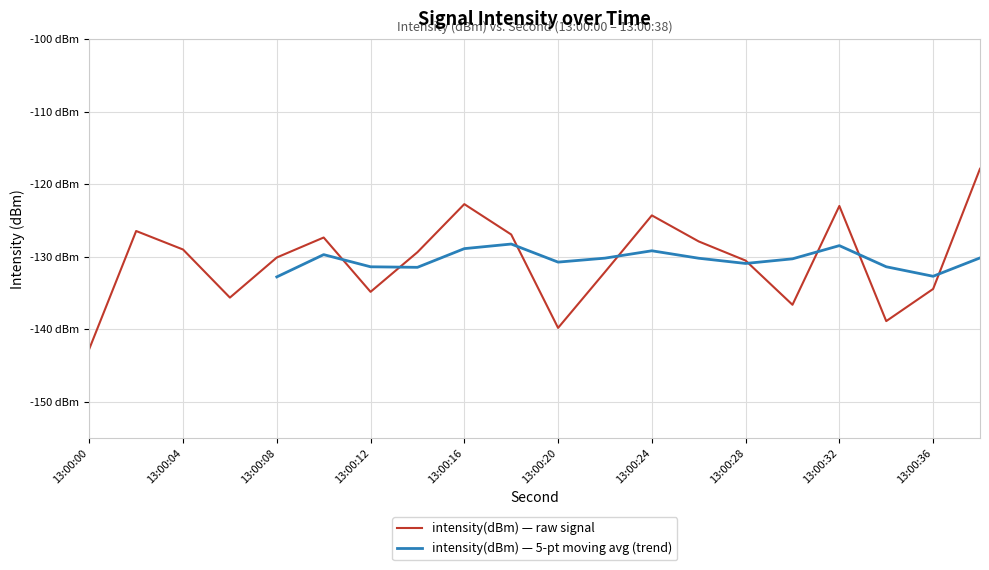

How many points are higher than both their immediate neighbors (excluding endpoints)?

5